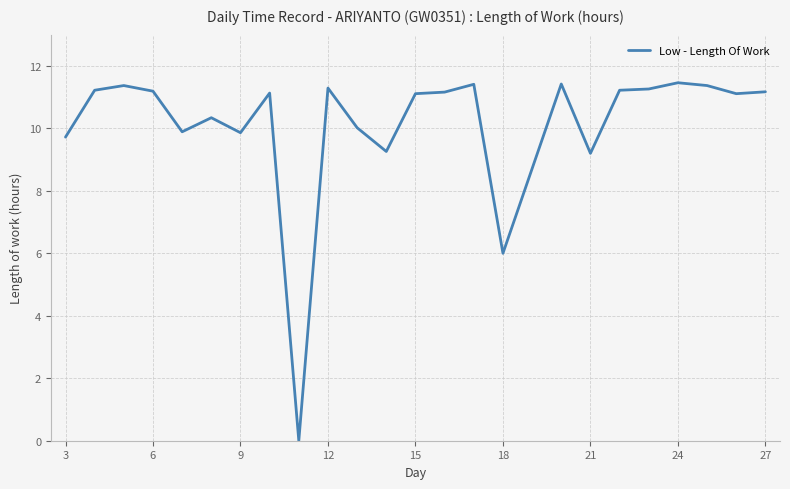

What is the greatest value displayed?

11.5